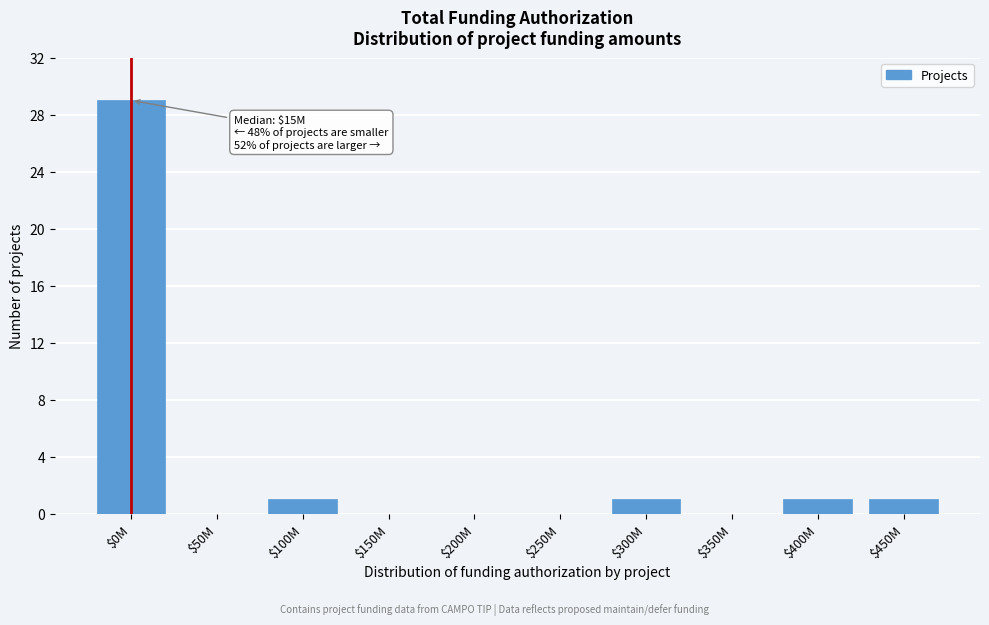

True or false: the data shows 0 at $250M.

True